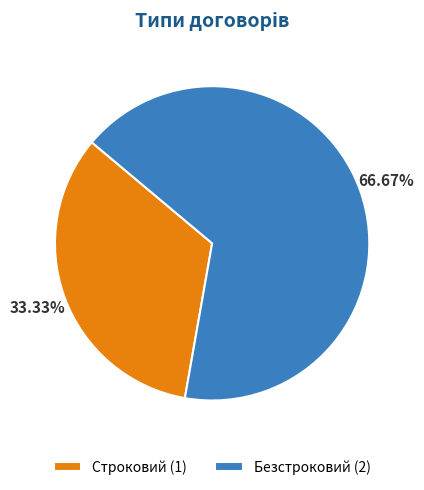

How many slices are in this pie chart?

2